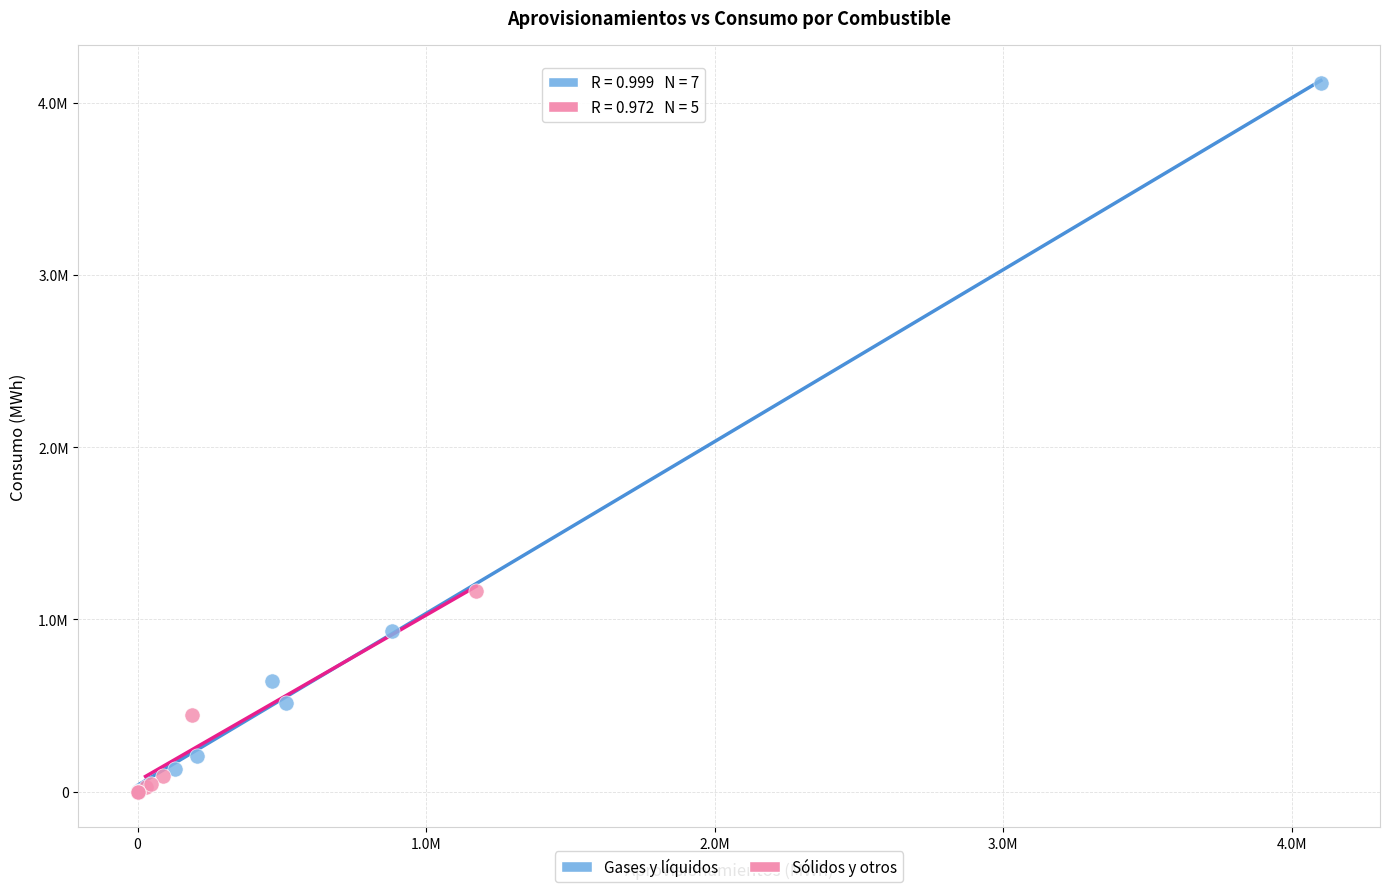

What are all the series names shown in the legend?

Gases y líquidos, Sólidos y otros